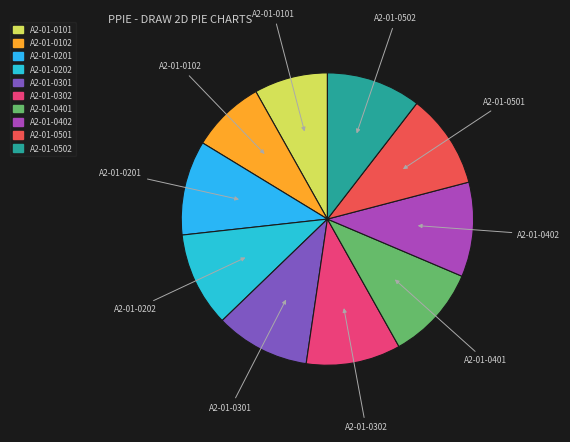

Count the number of slices in the pie.

10